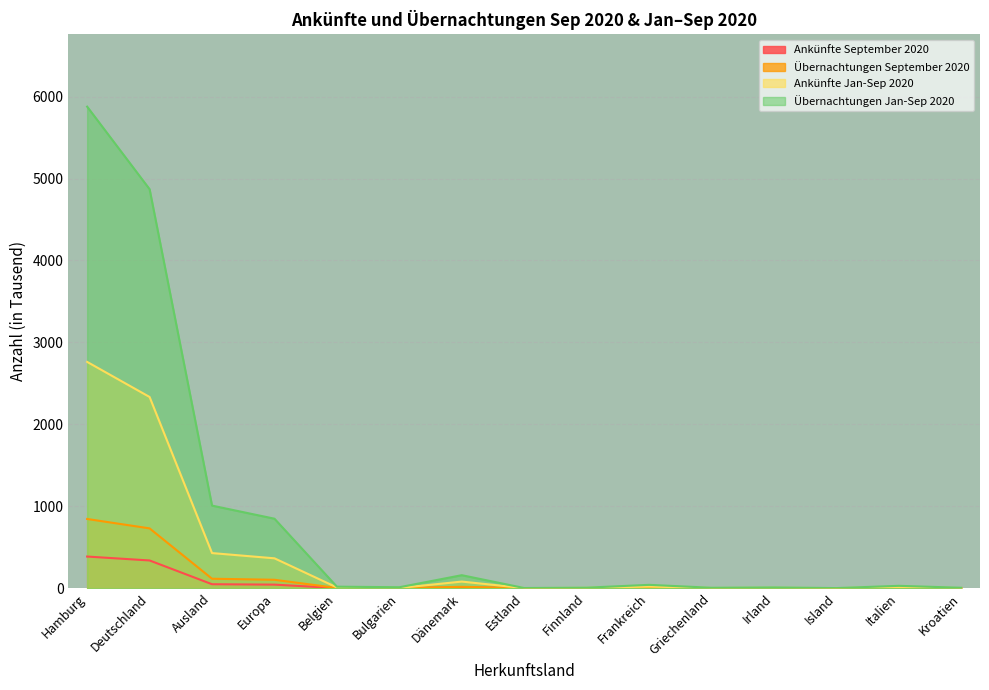

Between Deutschland and Griechenland, which series saw the biggest shift?

Übernachtungen Jan-Sep 2020